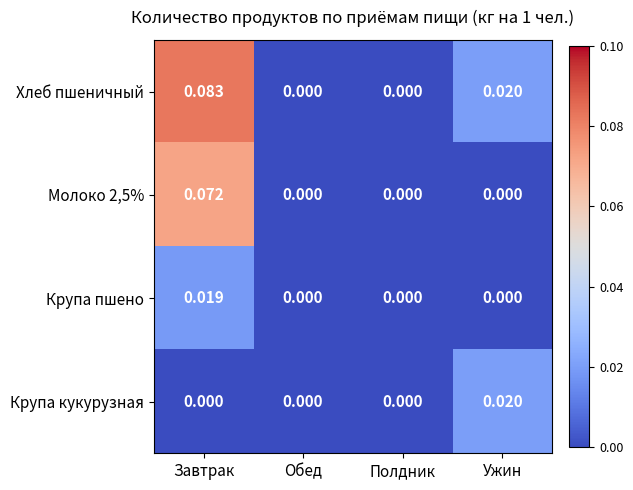

Which series has the widest spread of values?

Хлеб пшеничный